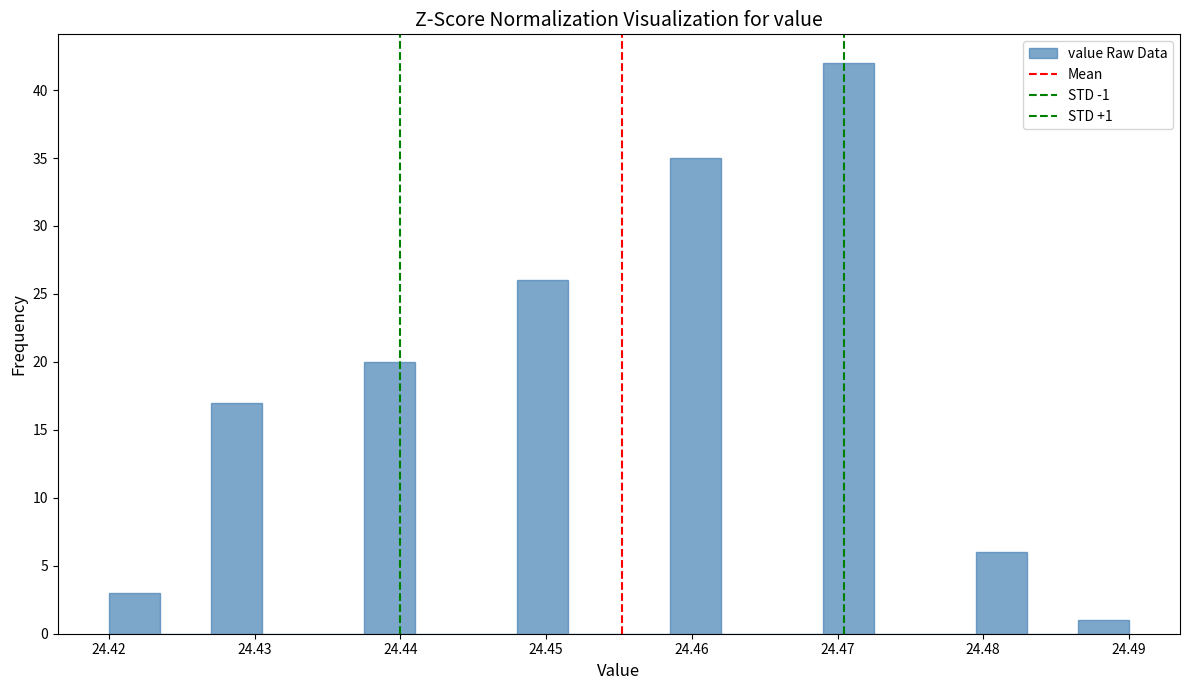

Around what value on the x-axis is the tallest bar? Give the approximate position of its centre, as read against the axis.

24.471